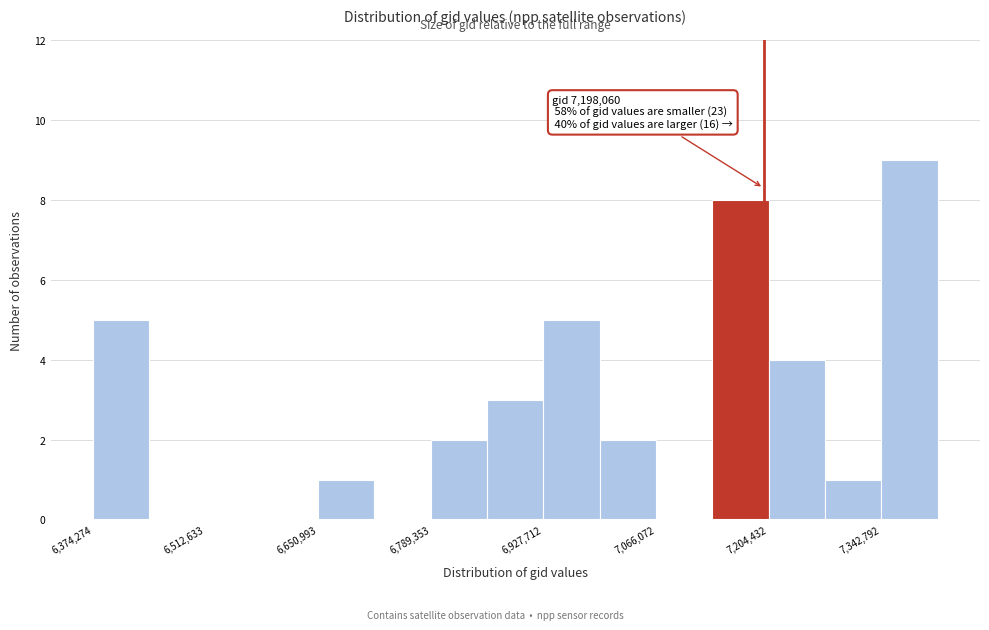

Around what value on the x-axis is the tallest bar? Give the approximate position of its centre, as read against the axis.

7380000